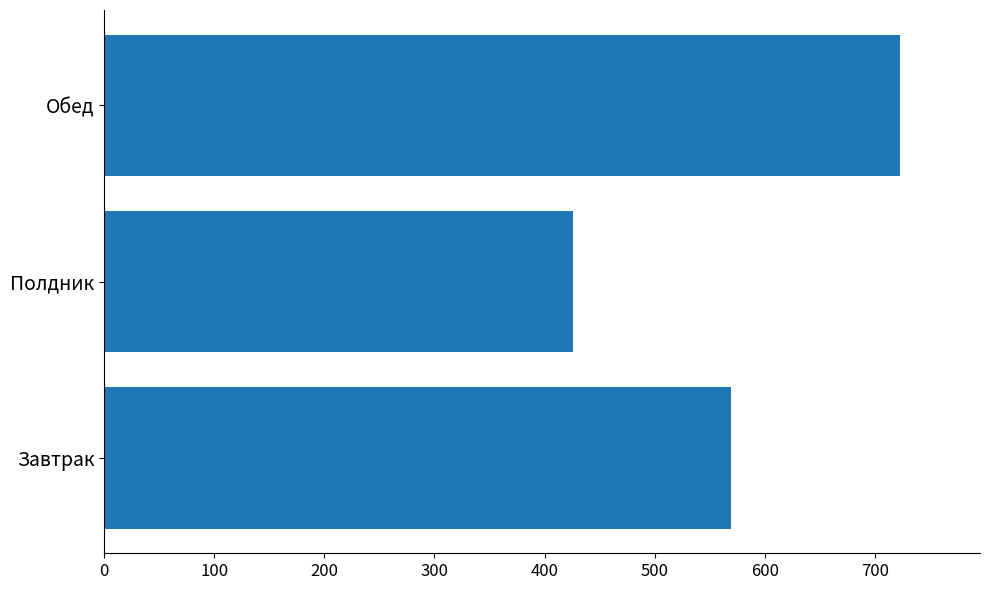

Count the values in the range 426 to 723.

3